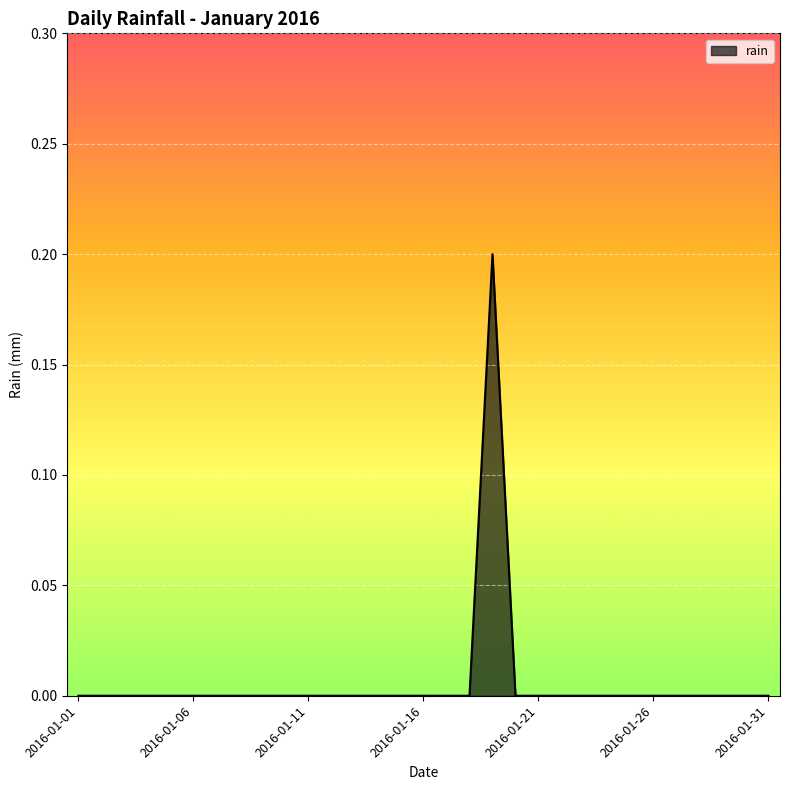

Is this an area chart (filled region under the line)?

Yes